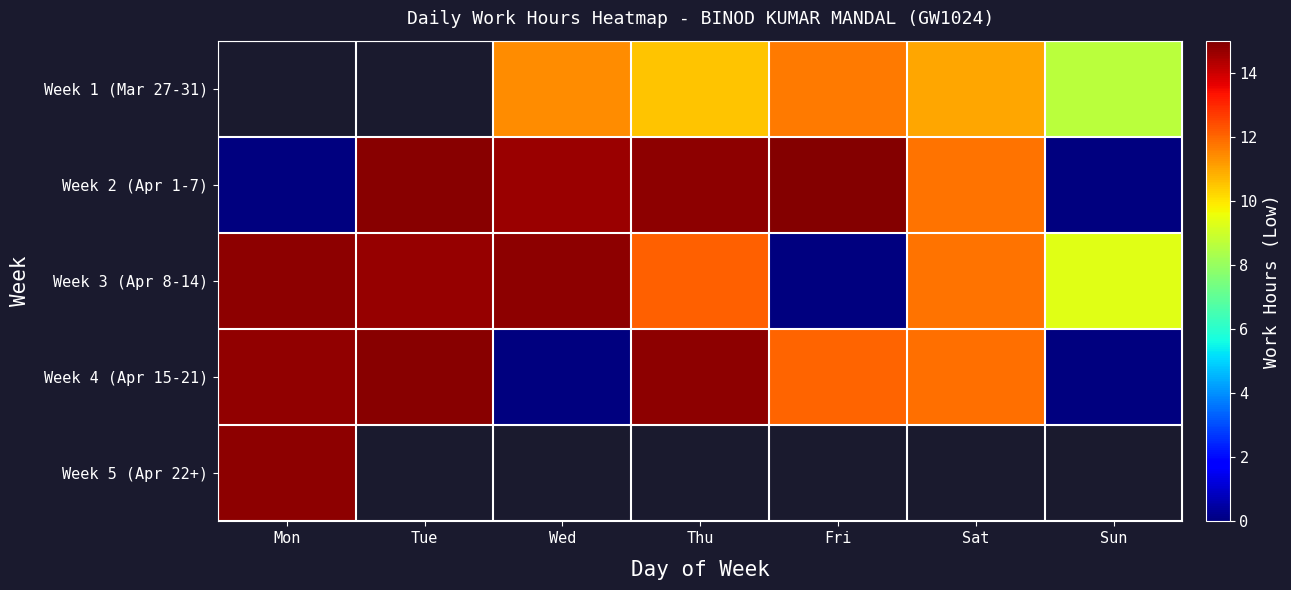

Where does the Week 3 (Apr 8-14) series first go above 12?

Mon